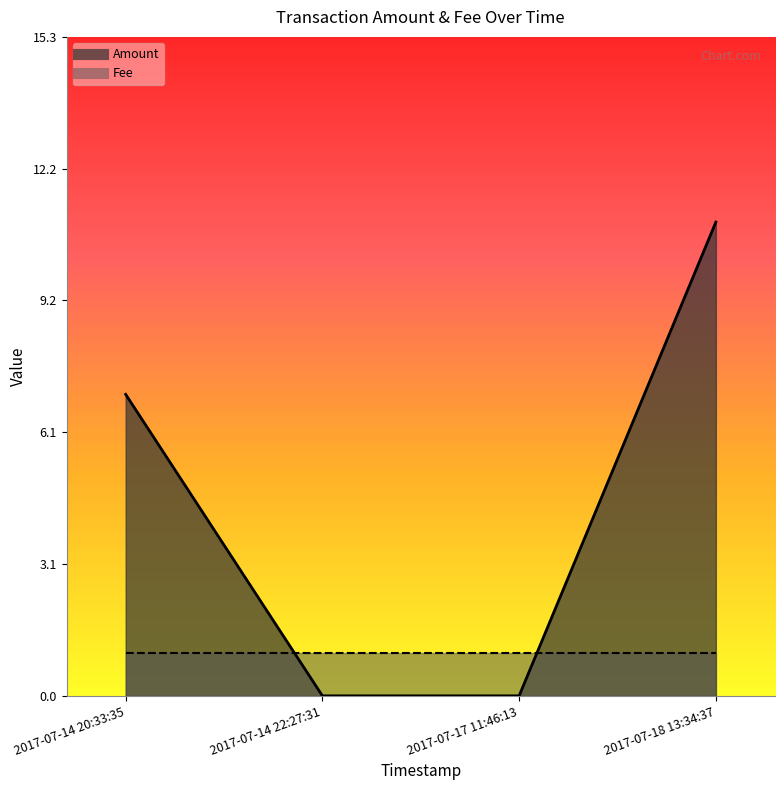

Reading left to right, what are all the values shown in this chart?

2017-07-14 20:33:35=7	2017-07-14 22:27:31=0	2017-07-17 11:46:13=0	2017-07-18 13:34:37=11